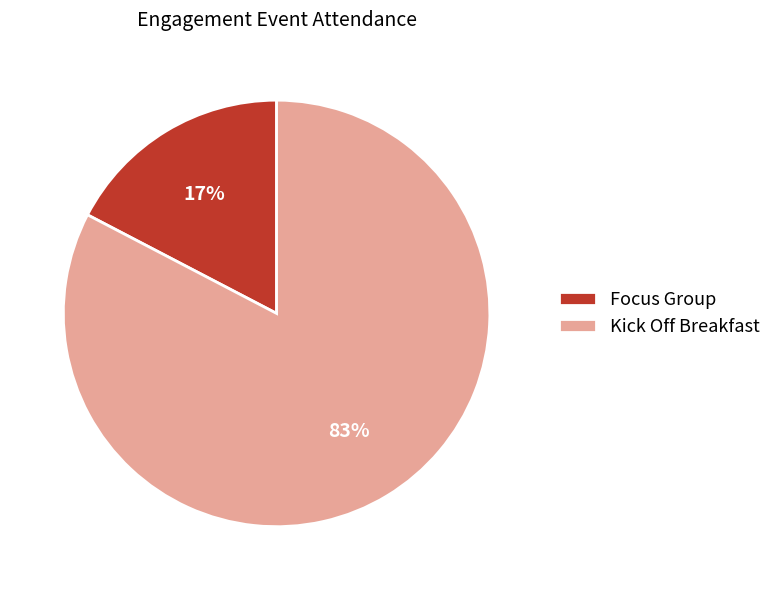

How many slices are in this pie chart?

2